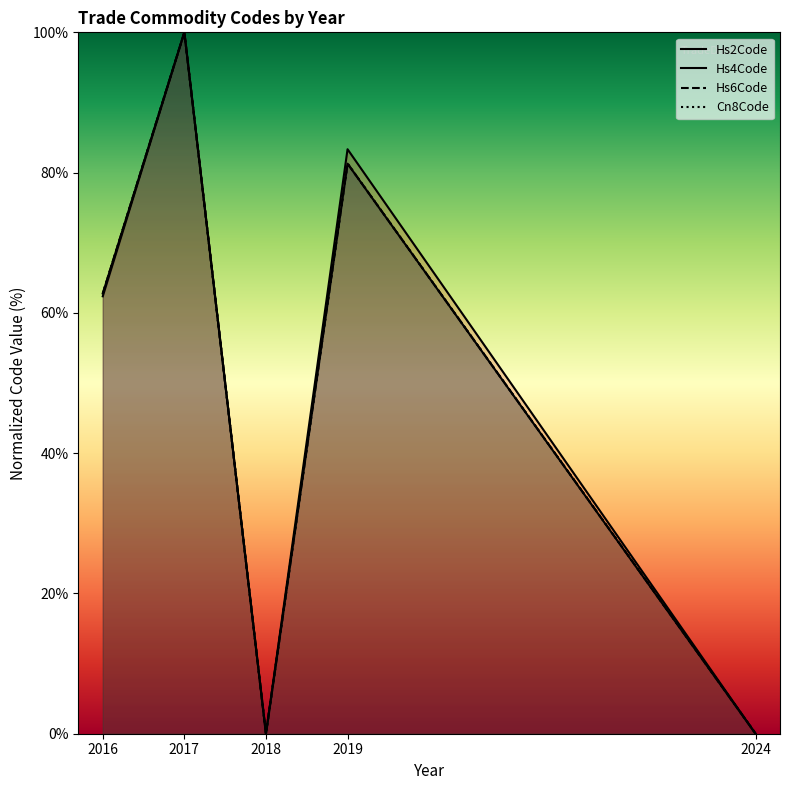

What is the highest value of the Cn8Code series?

100.0